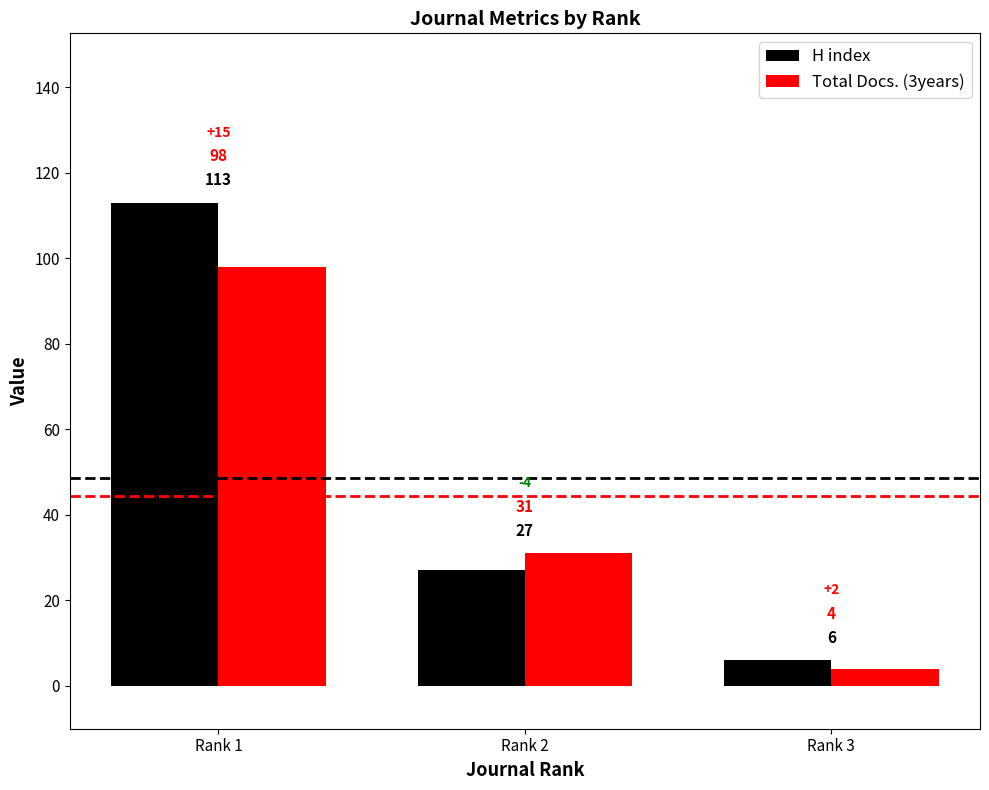

Reading left to right, what are all the values shown in this chart?

H index: Rank 1=113	Rank 2=27	Rank 3=6
Total Docs. (3years): Rank 1=98	Rank 2=31	Rank 3=4